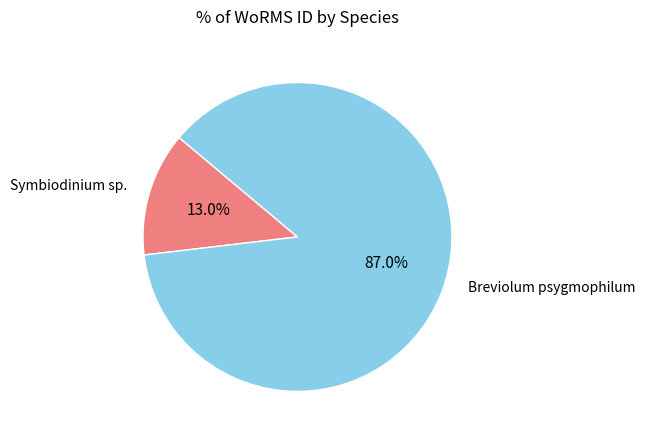

How many slices are in this pie chart?

2